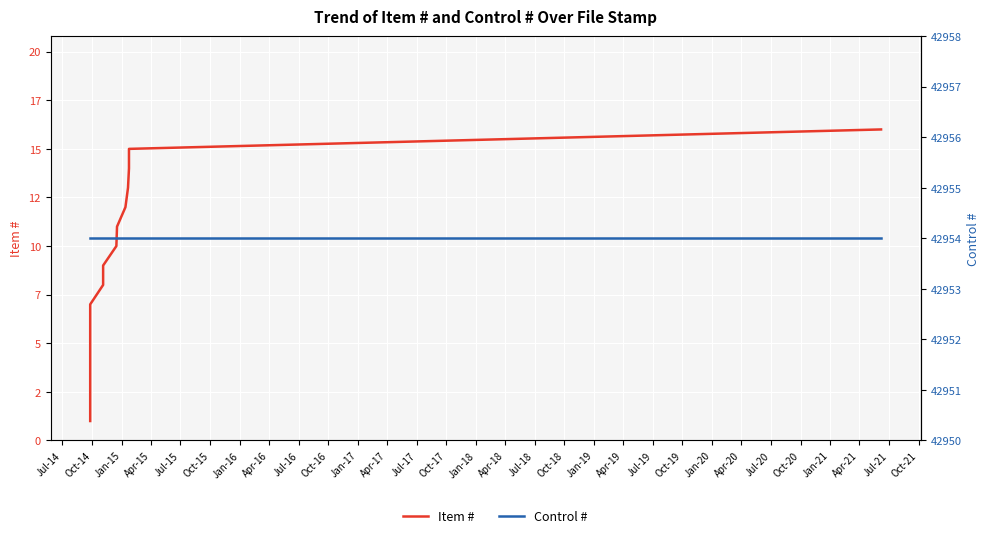

At how many categories does at least one series exceed 23796?

16